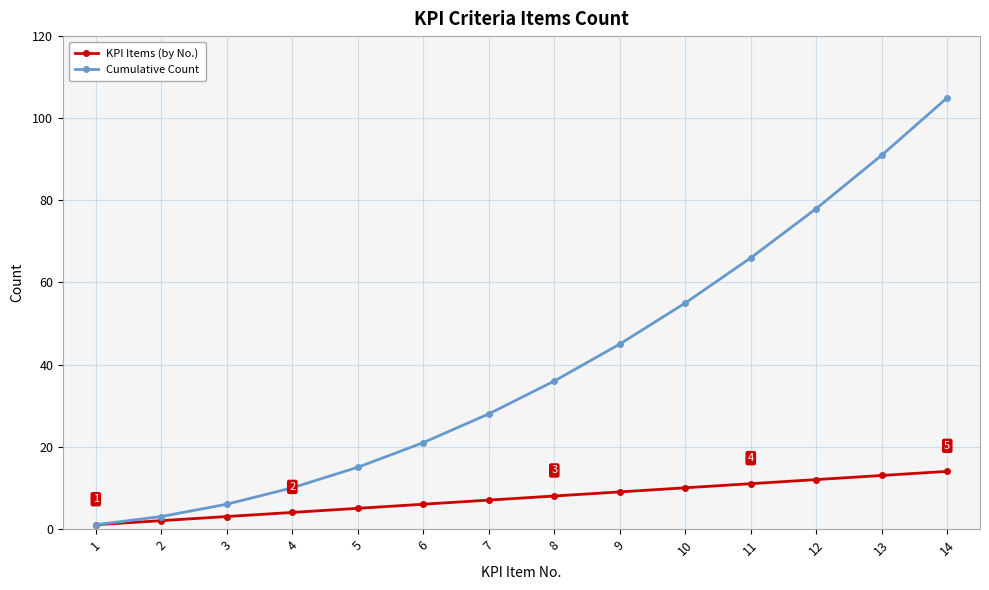

True or false: KPI Items (by No.) has a value of 9 at 9.

True